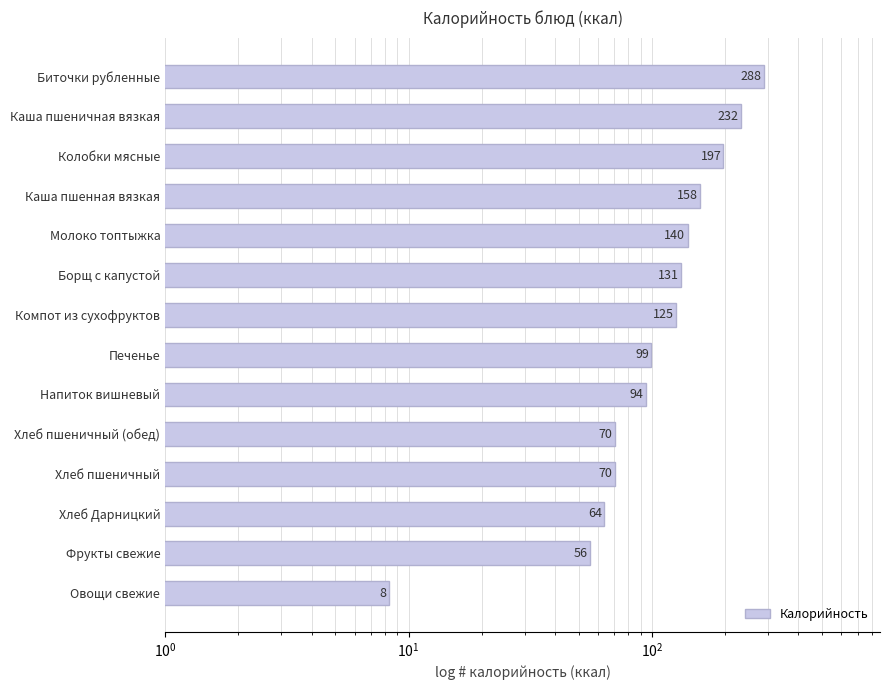

Count the number of data series in this chart.

1